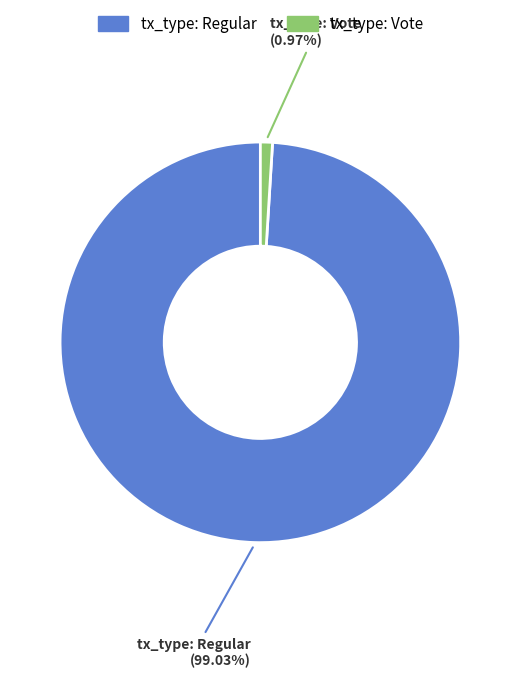

Which category has the biggest portion of the pie?

tx_type: Regular